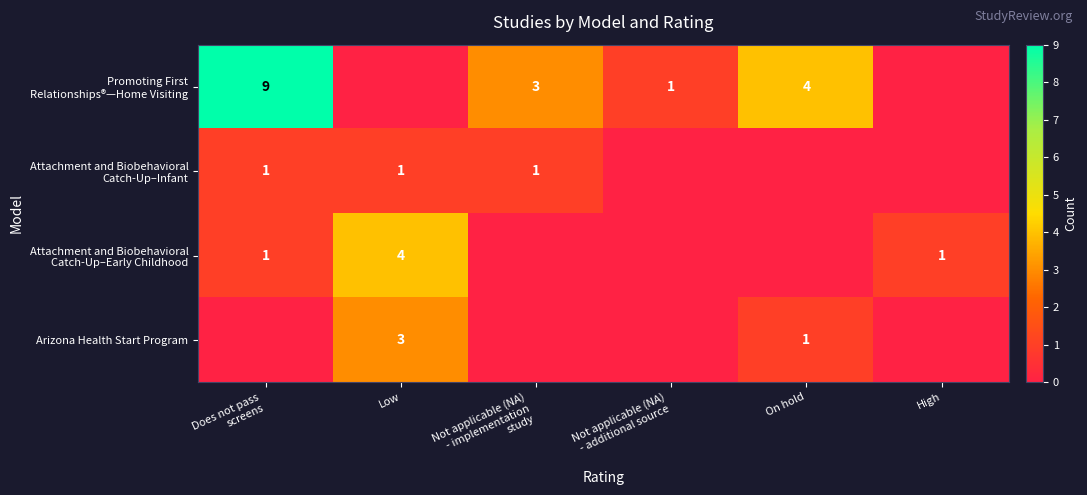

Between Not applicable (NA)
- implementation
study and High, which is larger?

Not applicable (NA)
- implementation
study